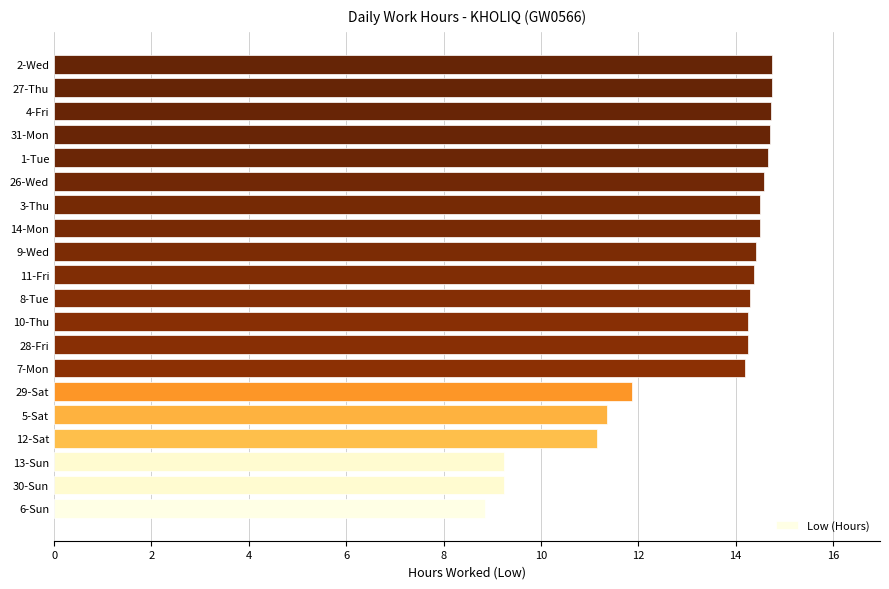

What is the smallest value displayed?

8.8